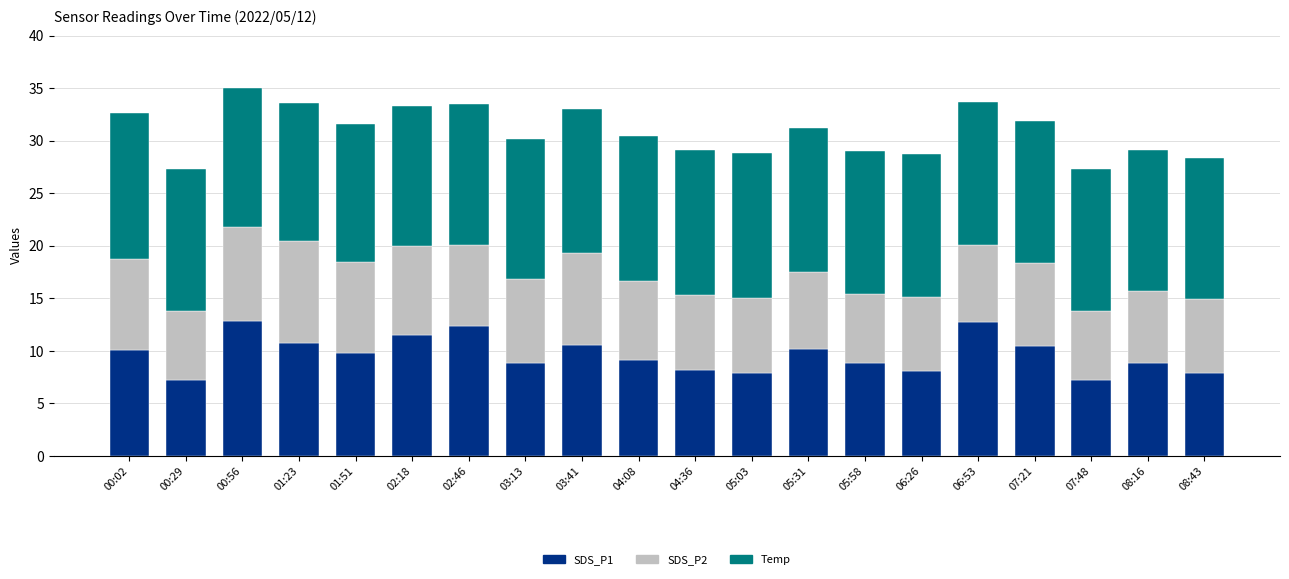

What is the maximum value for SDS_P1?

12.8